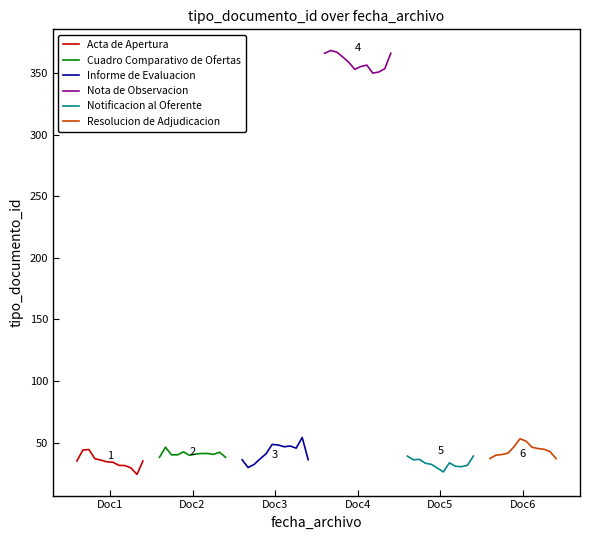

True or false: Informe de Evaluacion has a value of 24.3 at 11.

False